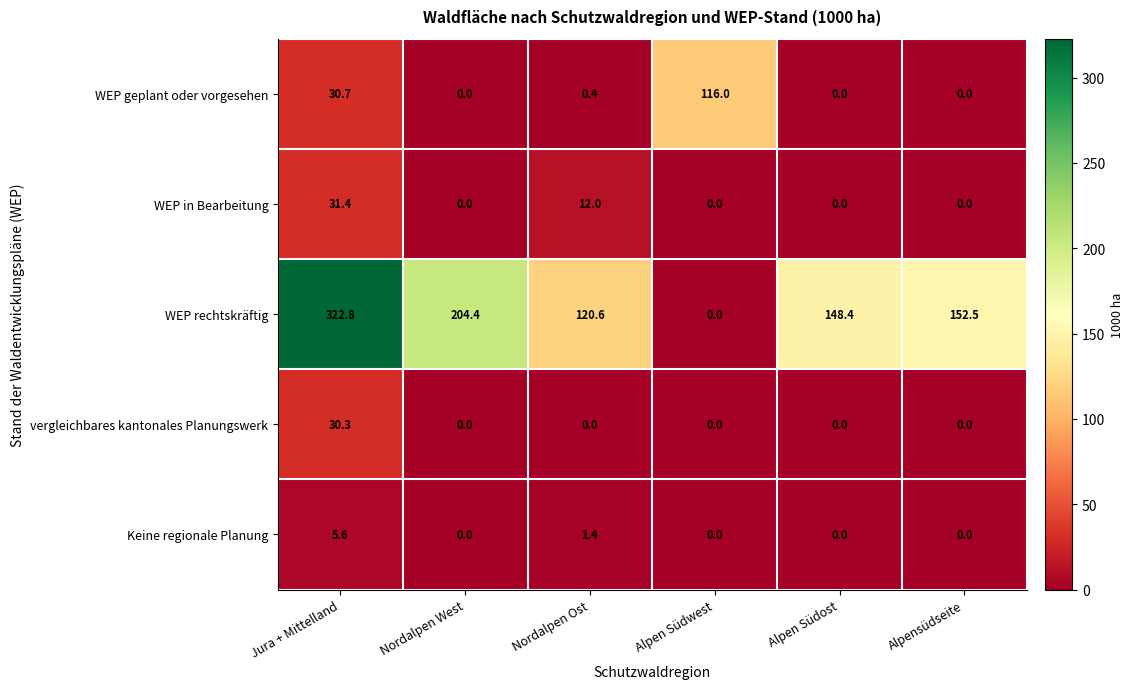

Reading left to right, what are all the values shown in this chart?

WEP geplant oder vorgesehen: 30.7	0.0	0.4	116.0	0.0	0.0
WEP in Bearbeitung: 31.4	0.0	12.0	0.0	0.0	0.0
WEP rechtskräftig: 322.8	204.4	120.6	0.0	148.4	152.5
vergleichbares kantonales Planungswerk: 30.3	0.0	0.0	0.0	0.0	0.0
Keine regionale Planung: 5.6	0.0	1.4	0.0	0.0	0.0